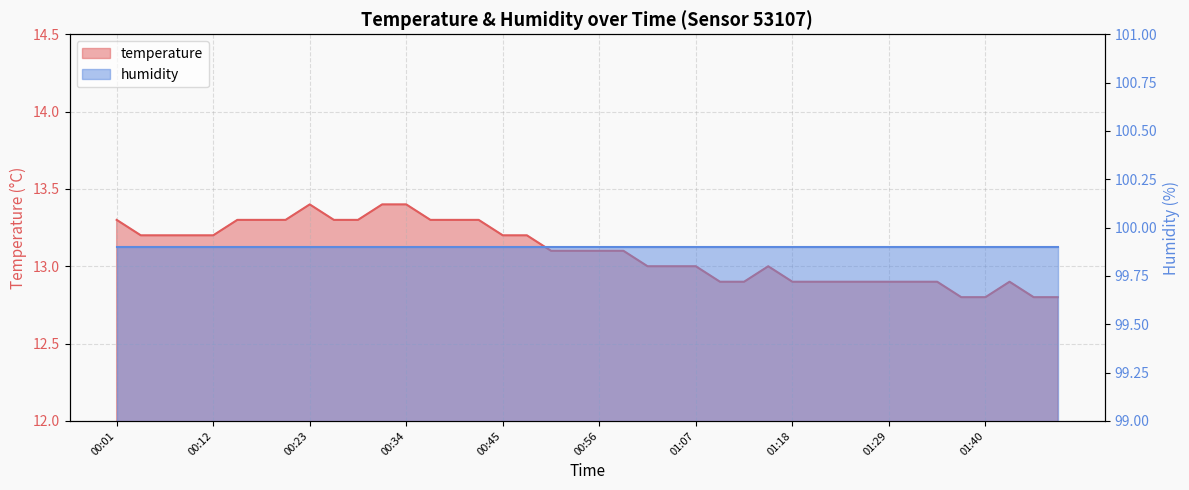

What is the average value?

13.1